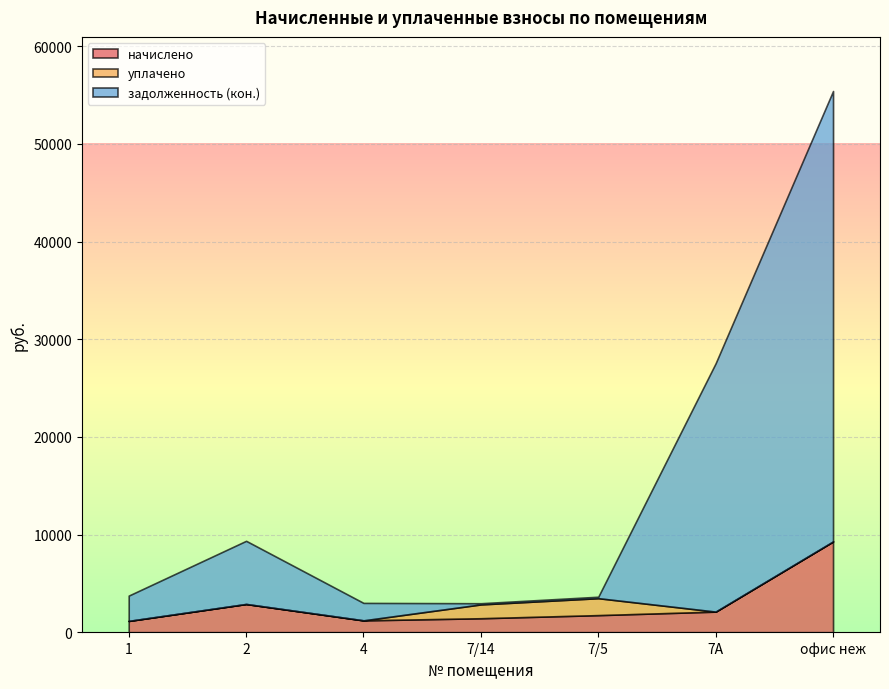

True or false: уплачено has more than 0 points higher than both neighbors.

True